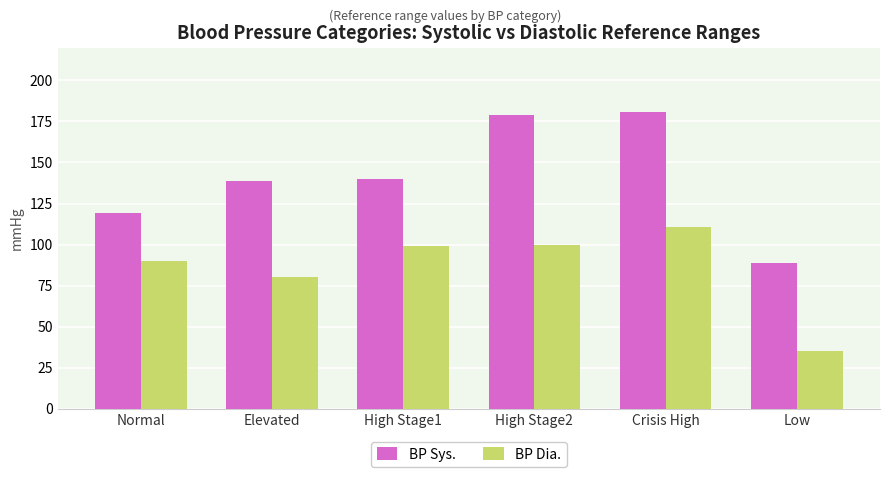

Which series has the largest range (max minus min)?

BP Sys.